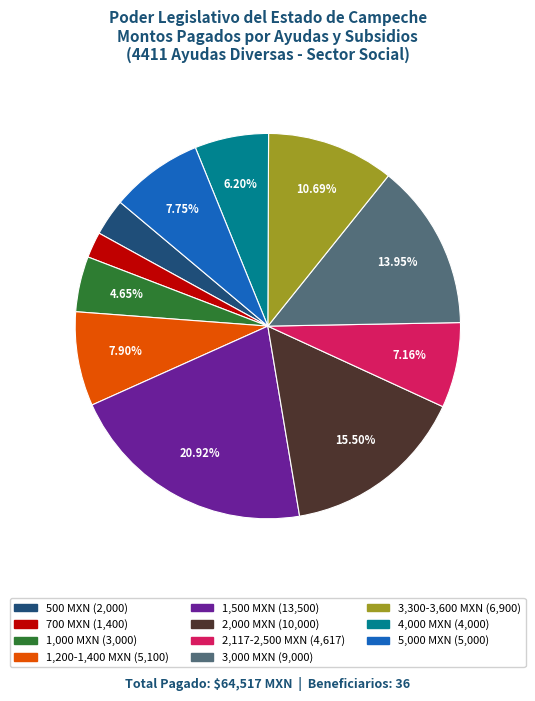

To the nearest percent, what is the average slice percentage?

9%